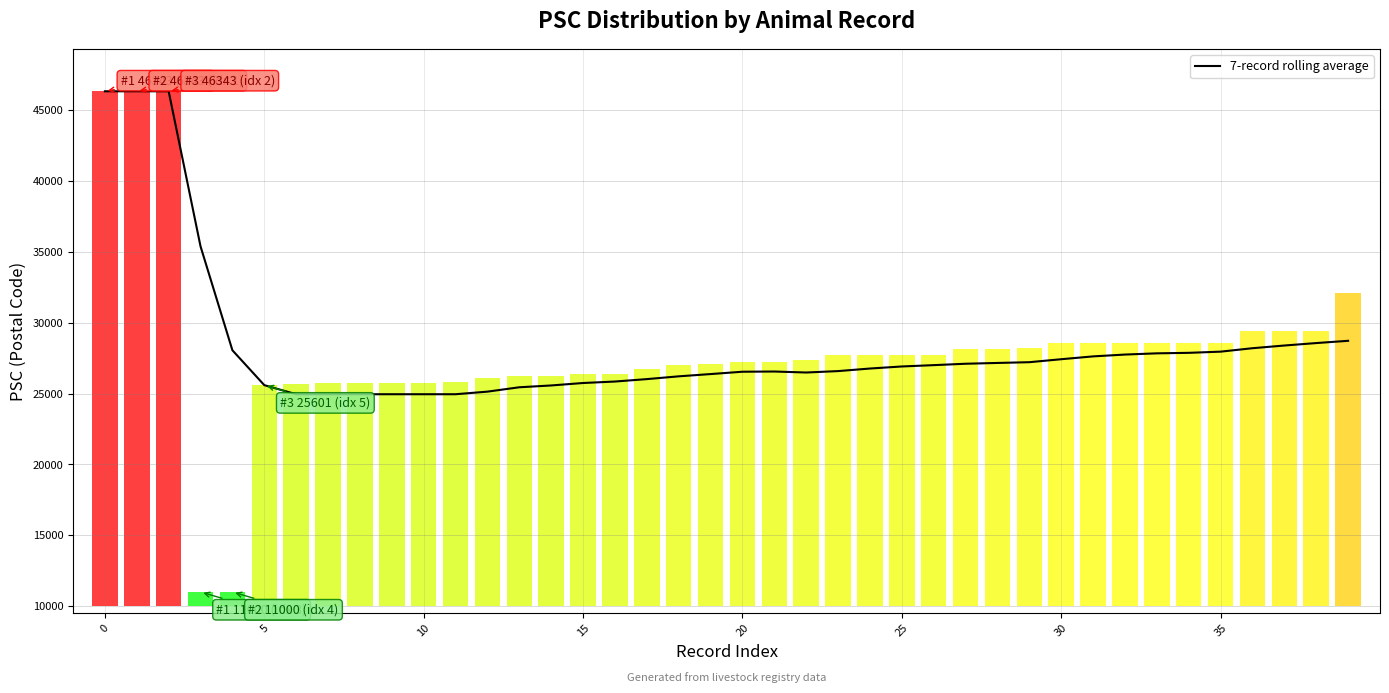

Approximately how many times larger is the value at 28 compared to 27?

1.0